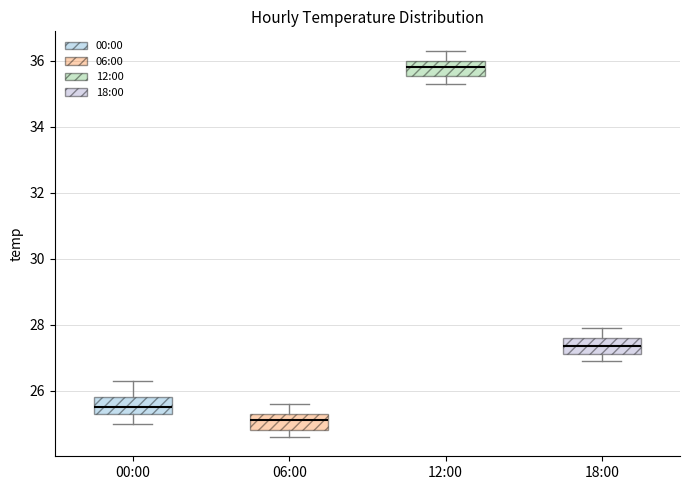

Which box's median line is the highest?

12:00